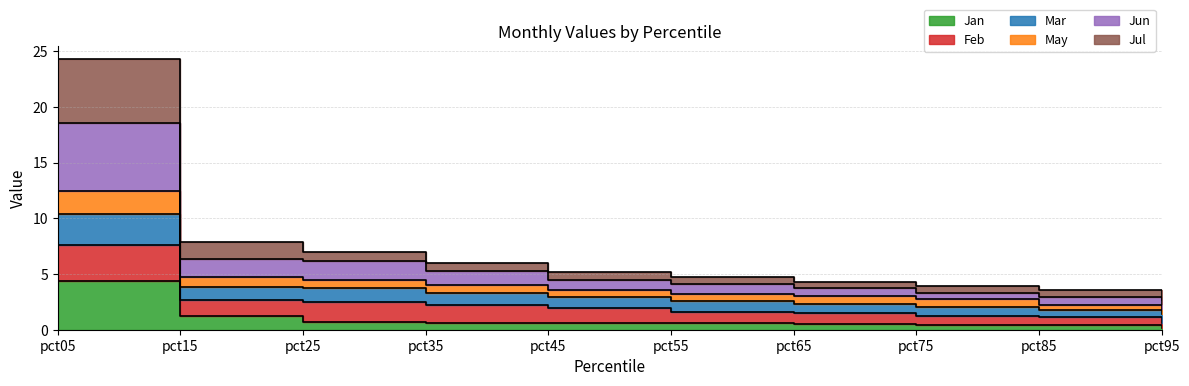

What is the sum of all Jun values?

57.2